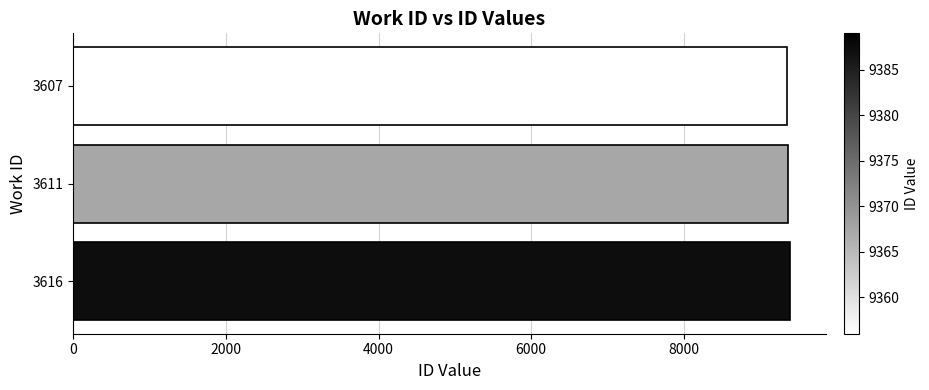

What is the average value?

9371